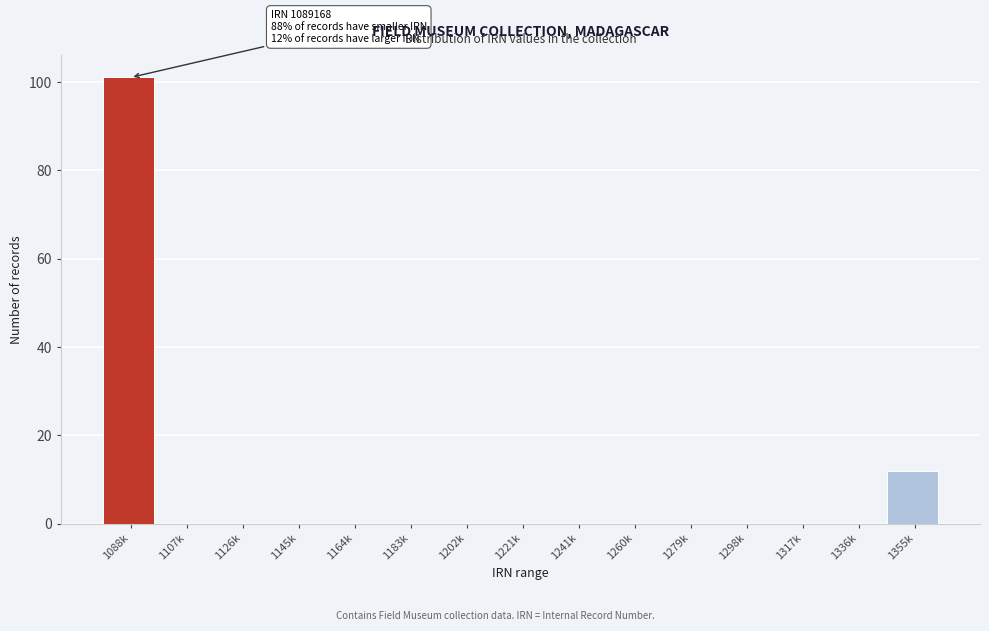

Reading right to left, transcribe all the data shown in this chart.

1355k=12	1336k=0	1317k=0	1298k=0	1279k=0	1260k=0	1241k=0	1221k=0	1202k=0	1183k=0	1164k=0	1145k=0	1126k=0	1107k=0	1088k=101